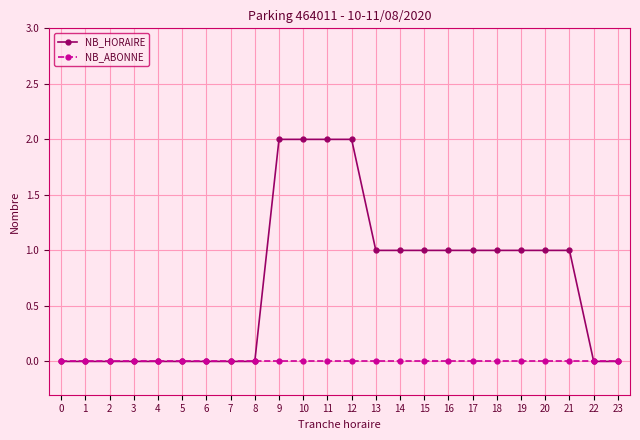

Where does the NB_HORAIRE series first go above 1?

9